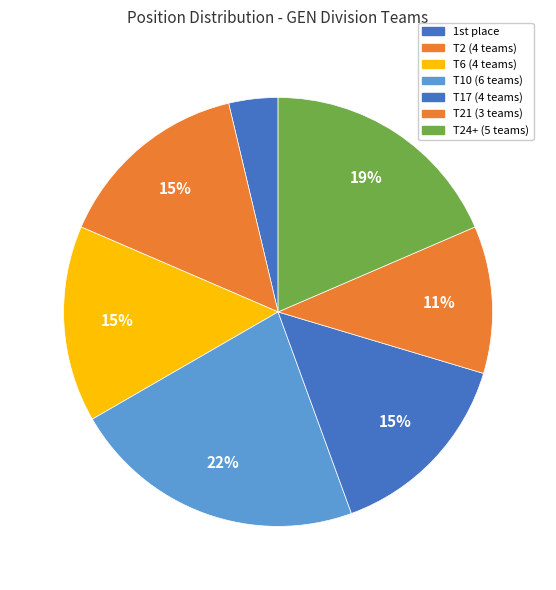

Count the number of slices in the pie.

7